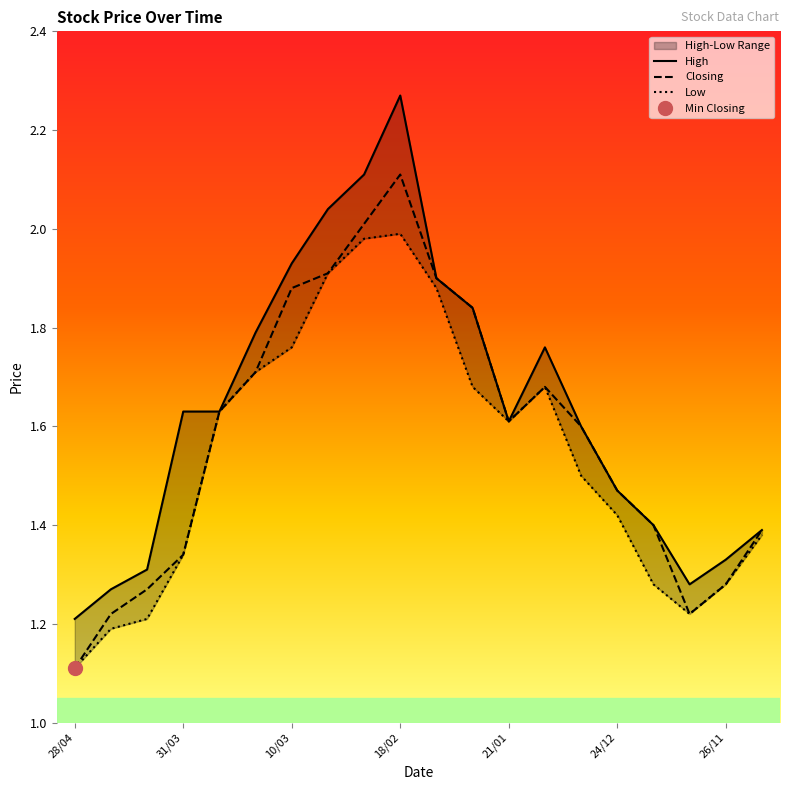

At which category does the chart reach its peak across all series?

18/02